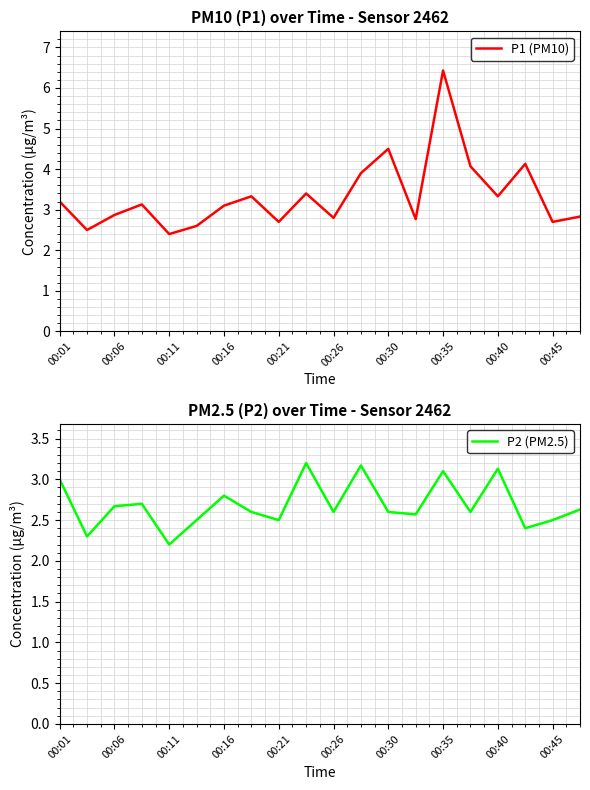

What is the minimum value for P1 (PM10)?

2.4